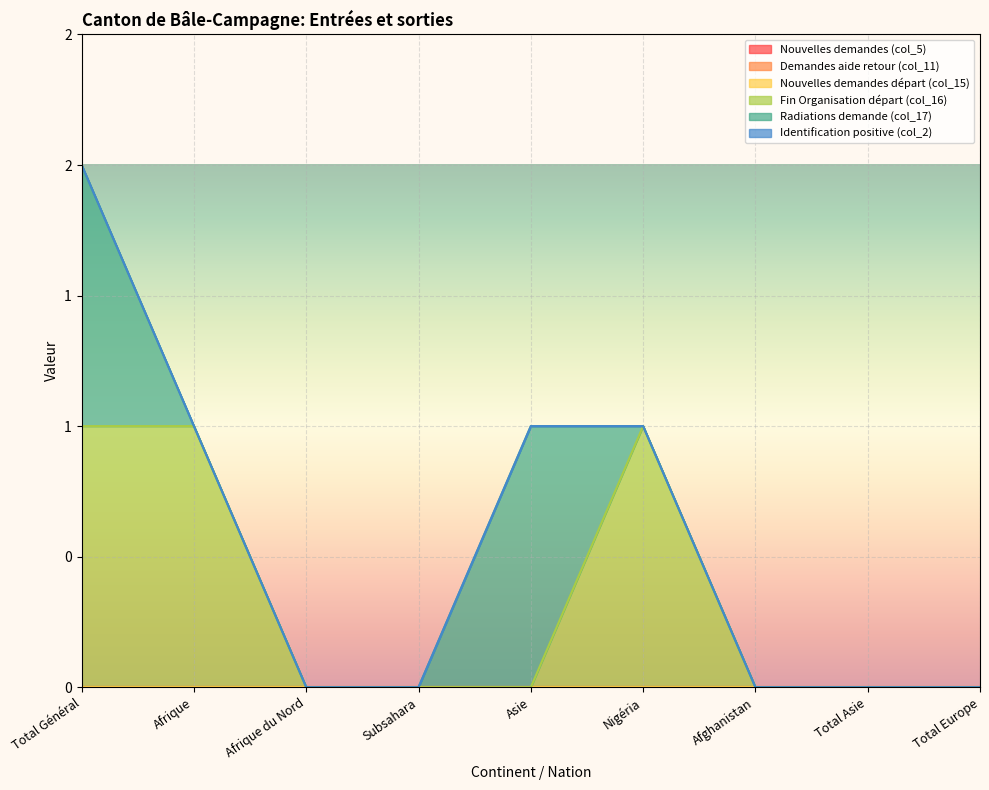

What is the sum of all Fin Organisation départ (col_16) values?

3